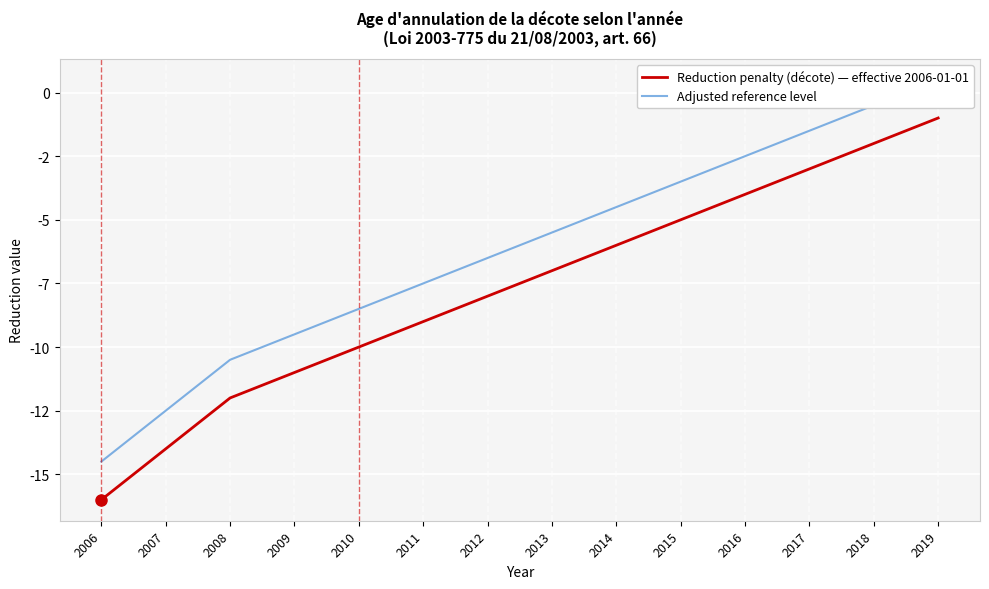

What is the spread (max minus min) of values at 2007?

1.5